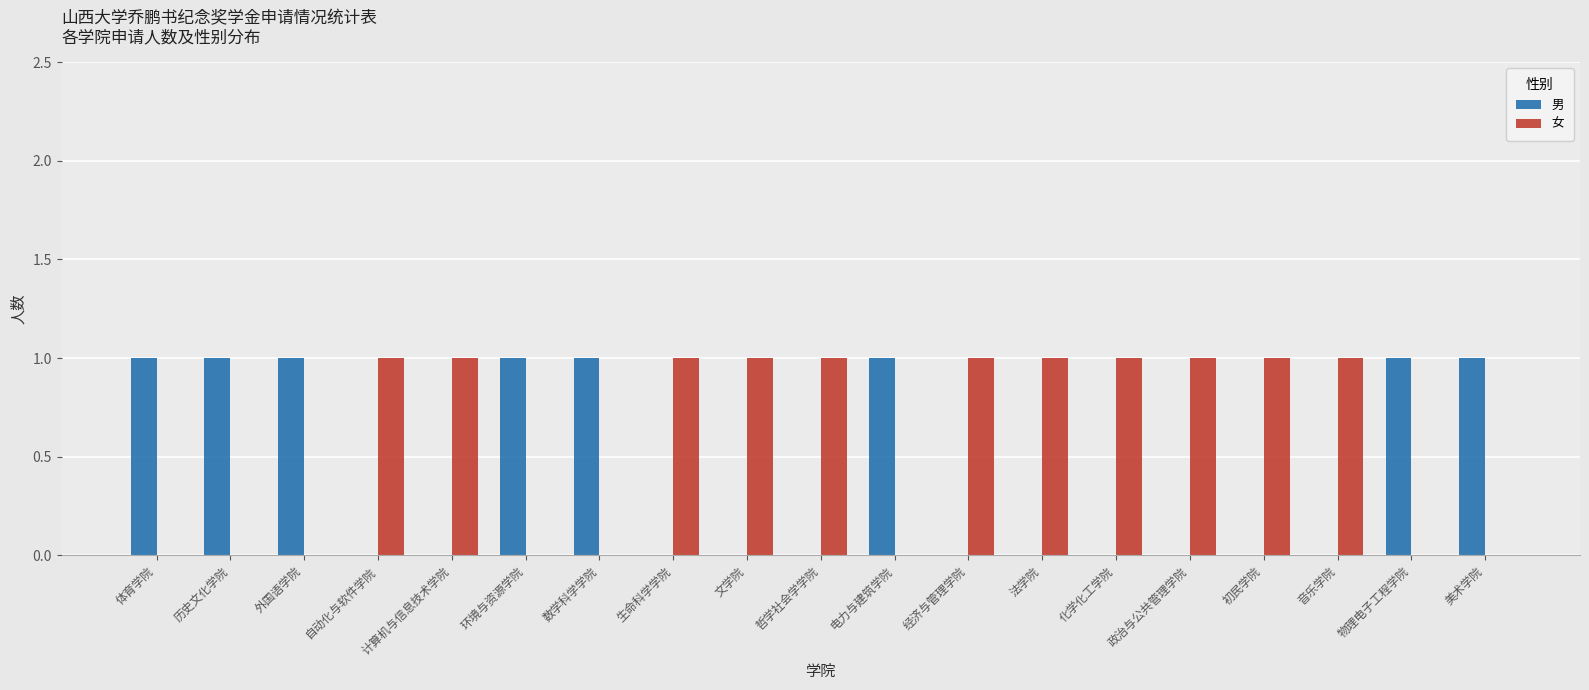

What is the sum of all 女 values?

11